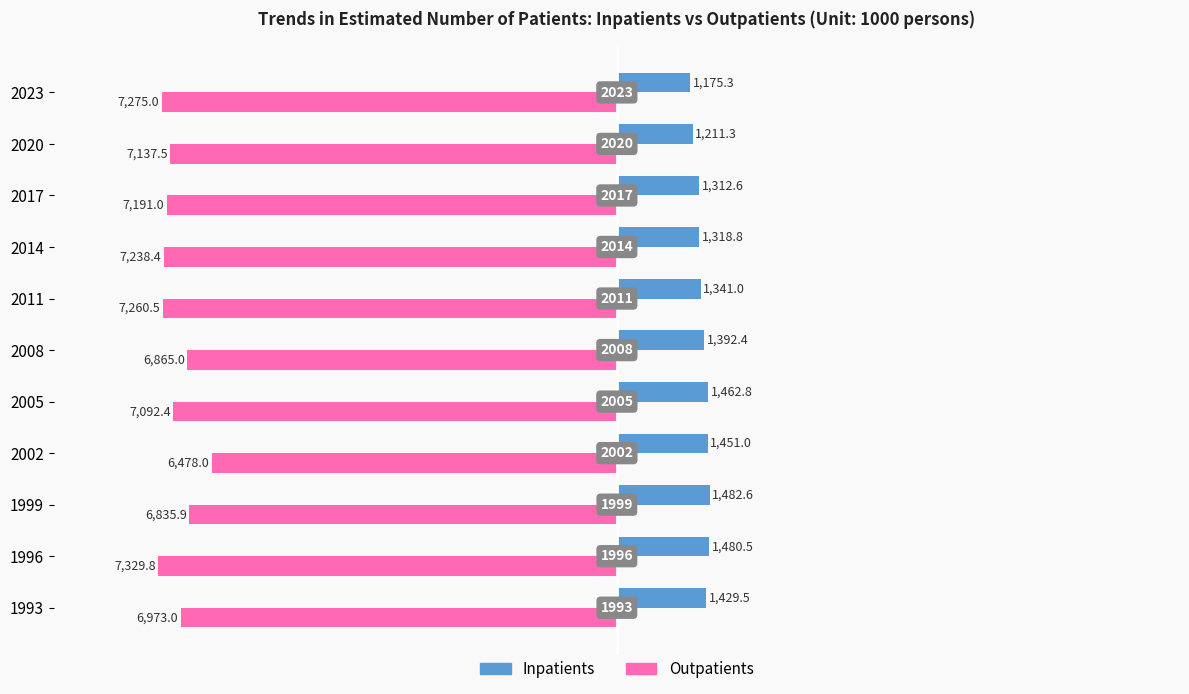

What are all the series names shown in the legend?

Inpatients, Outpatients